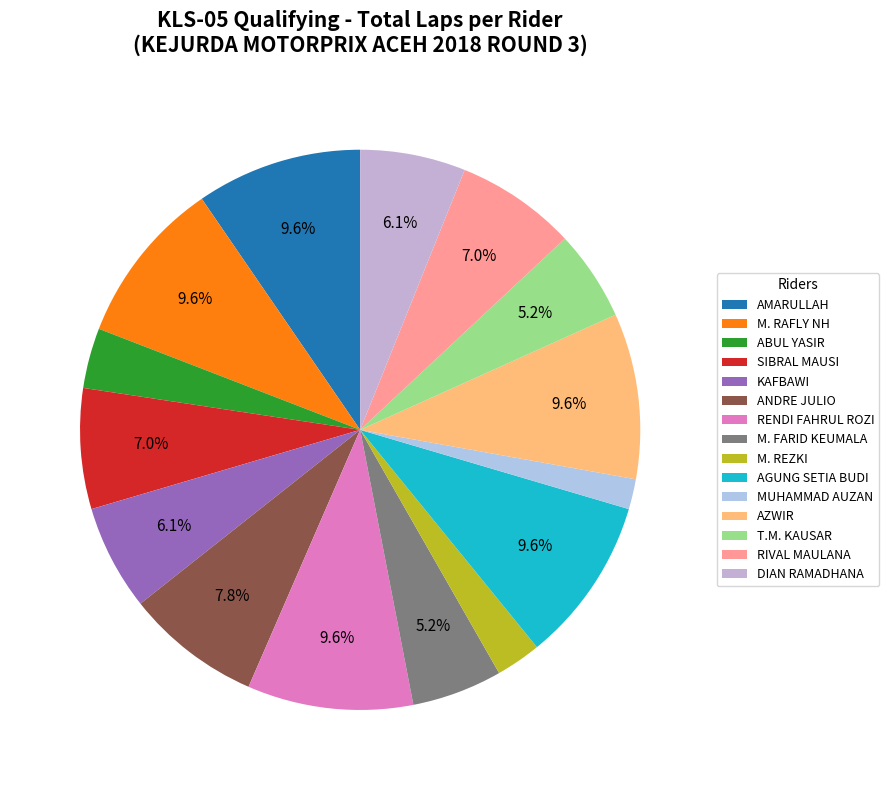

What percentage is the M. REZKI slice, to the nearest percent?

3%